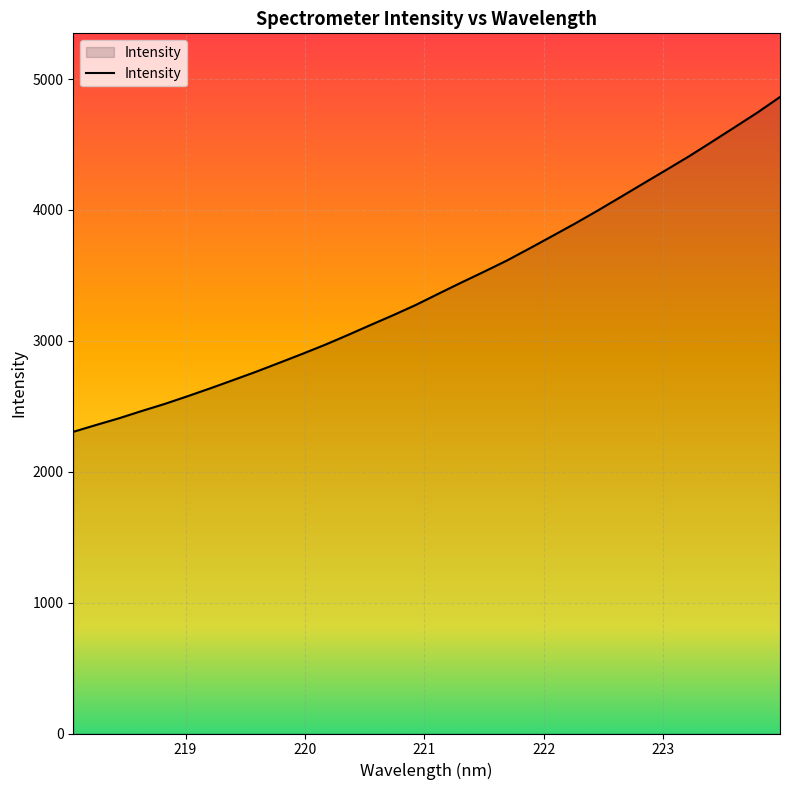

What is the greatest value displayed?

4863.0